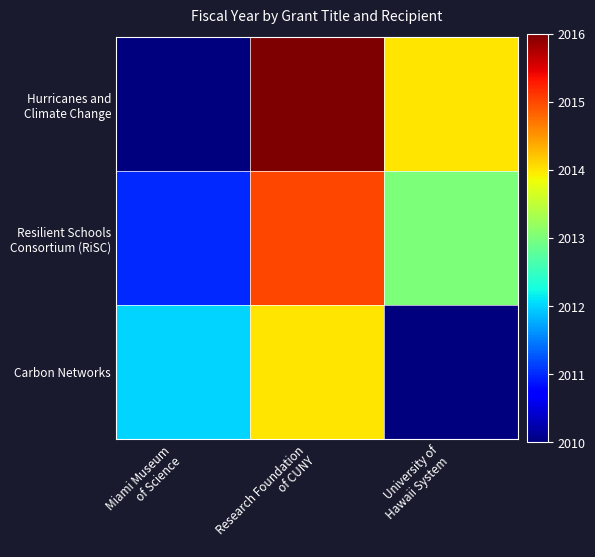

At which category is the sum across all series the highest?

Research Foundation
of CUNY